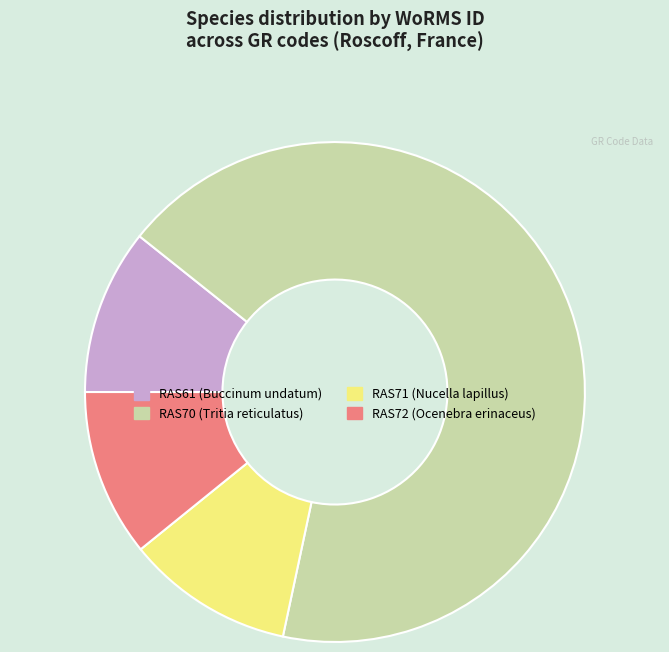

Which has a higher value, RAS70 or RAS71?

RAS70